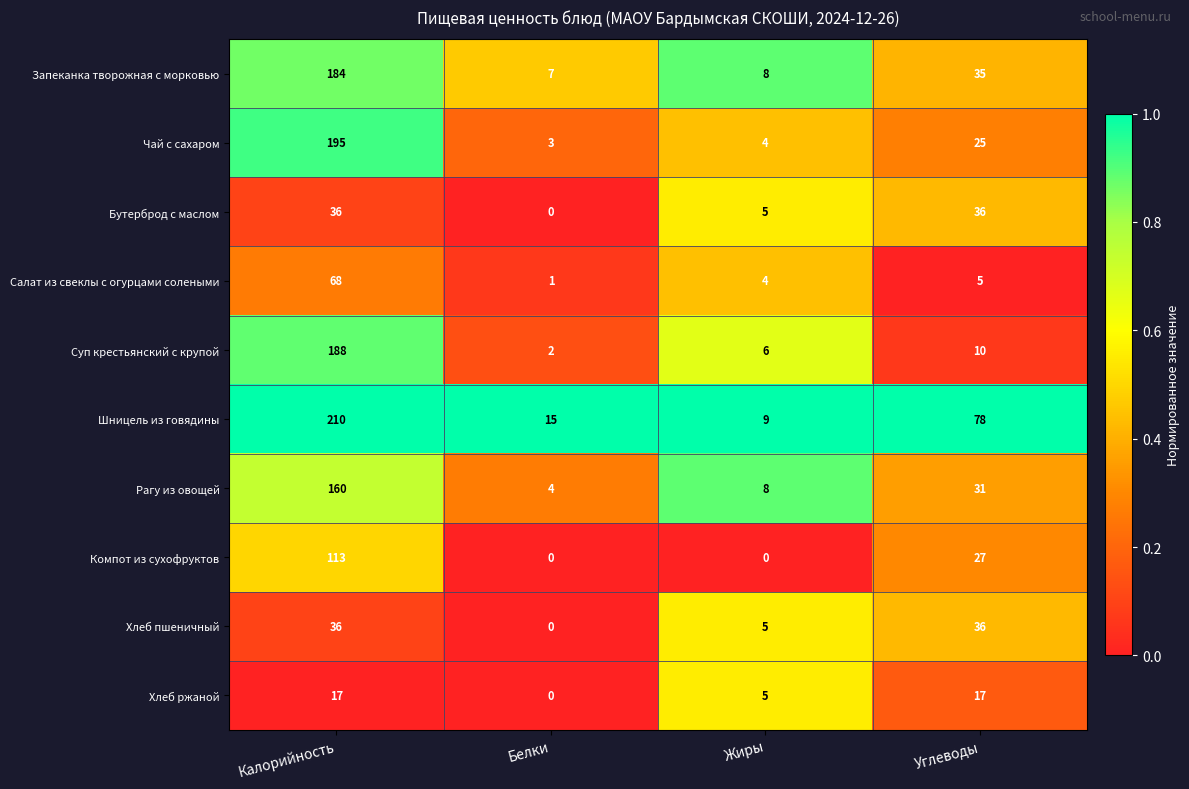

What is the spread (max minus min) of values at Углеводы?

73